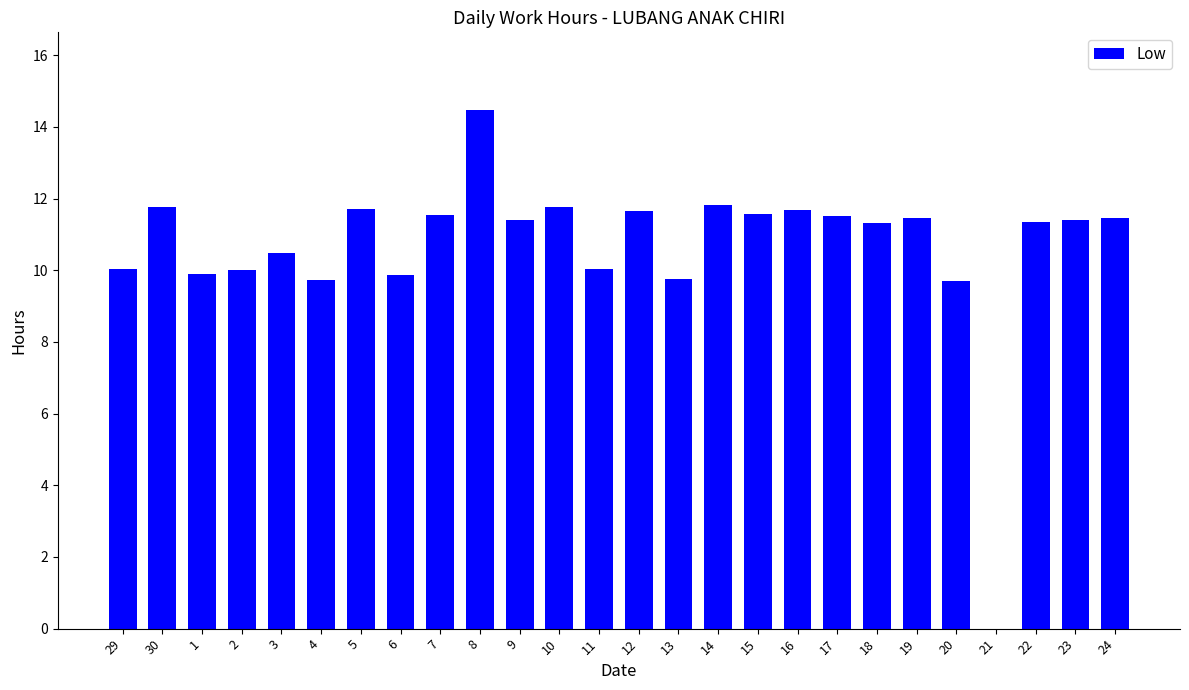

How many data points are above 11?

16